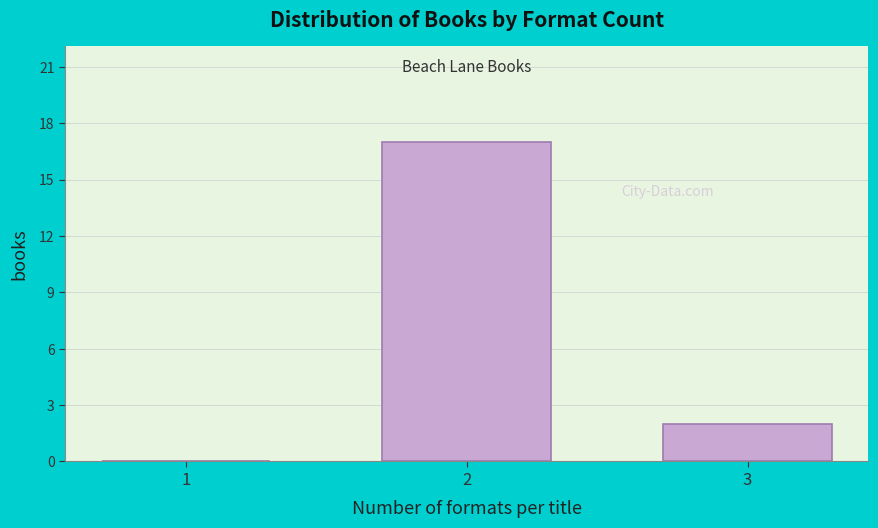

Reading left to right, list all the values displayed in this chart.

1=0	2=17	3=2